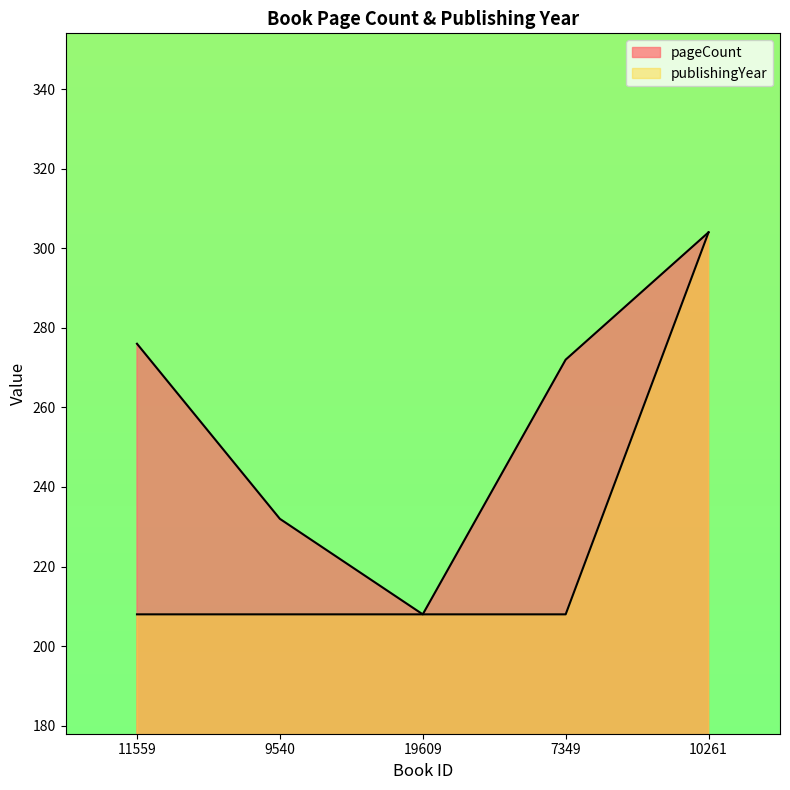

Where is the first local minimum for pageCount?

19609